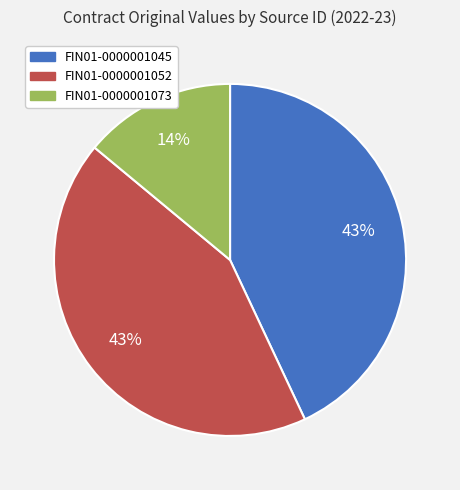

To the nearest percent, what is the combined percentage of FIN01-0000001052 and FIN01-0000001073?

57%